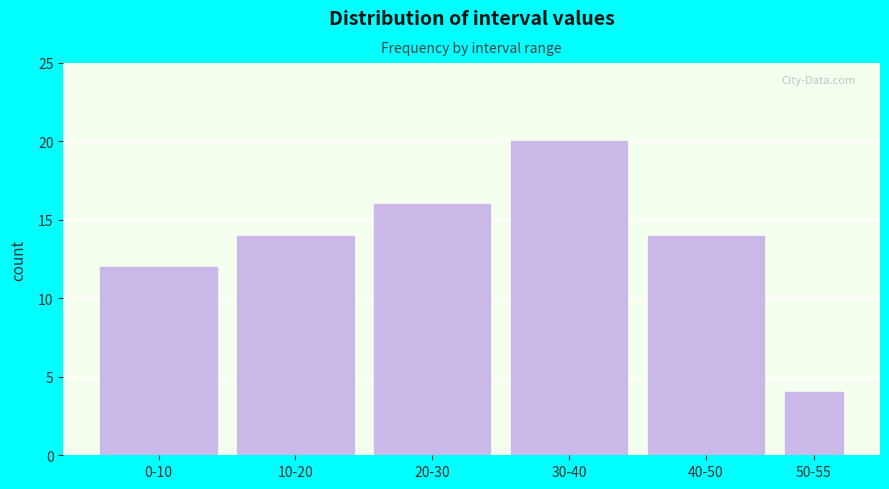

Reading left to right, extract all data points from this chart.

12	14	16	20	14	4